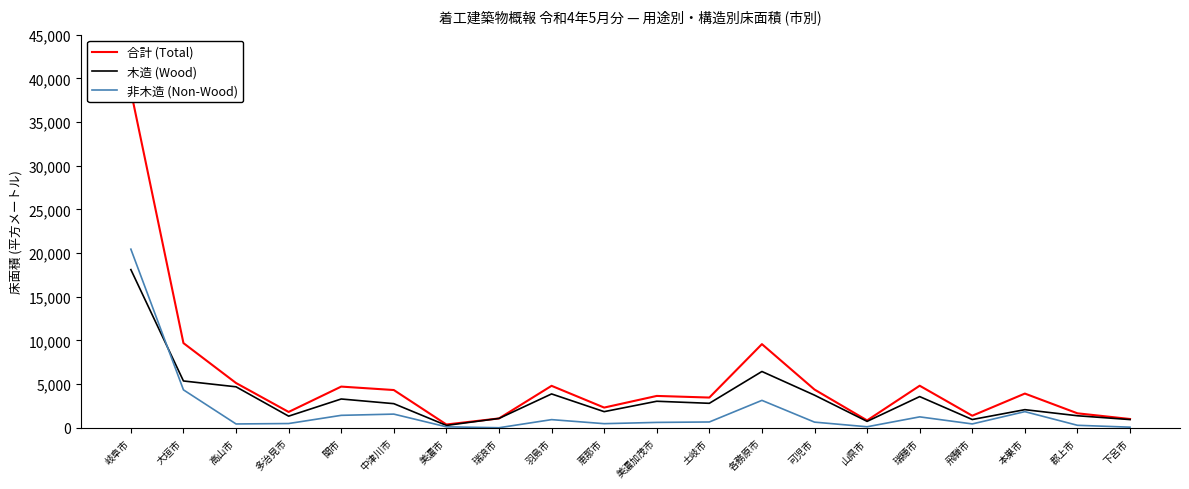

What is the label of the 15th point from the right?

中津川市